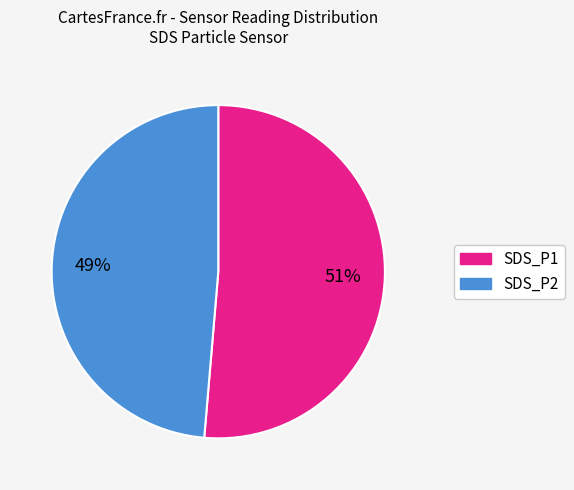

What is the majority slice?

SDS_P1